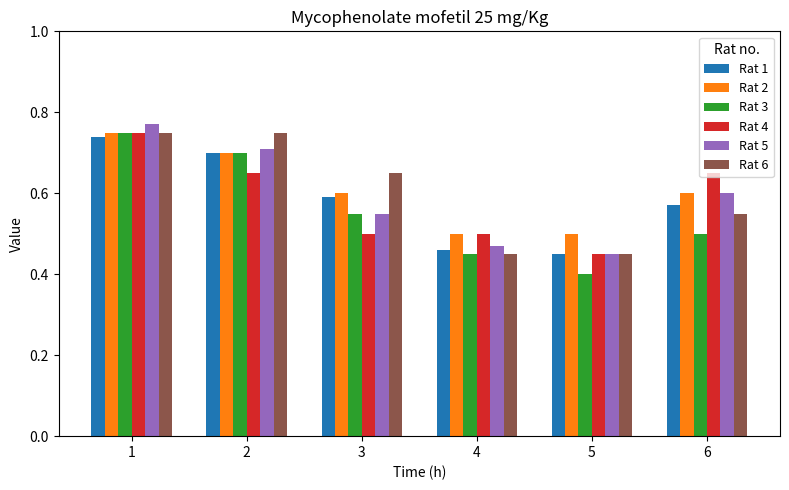

At which label is Rat 4 closest to 0?

5